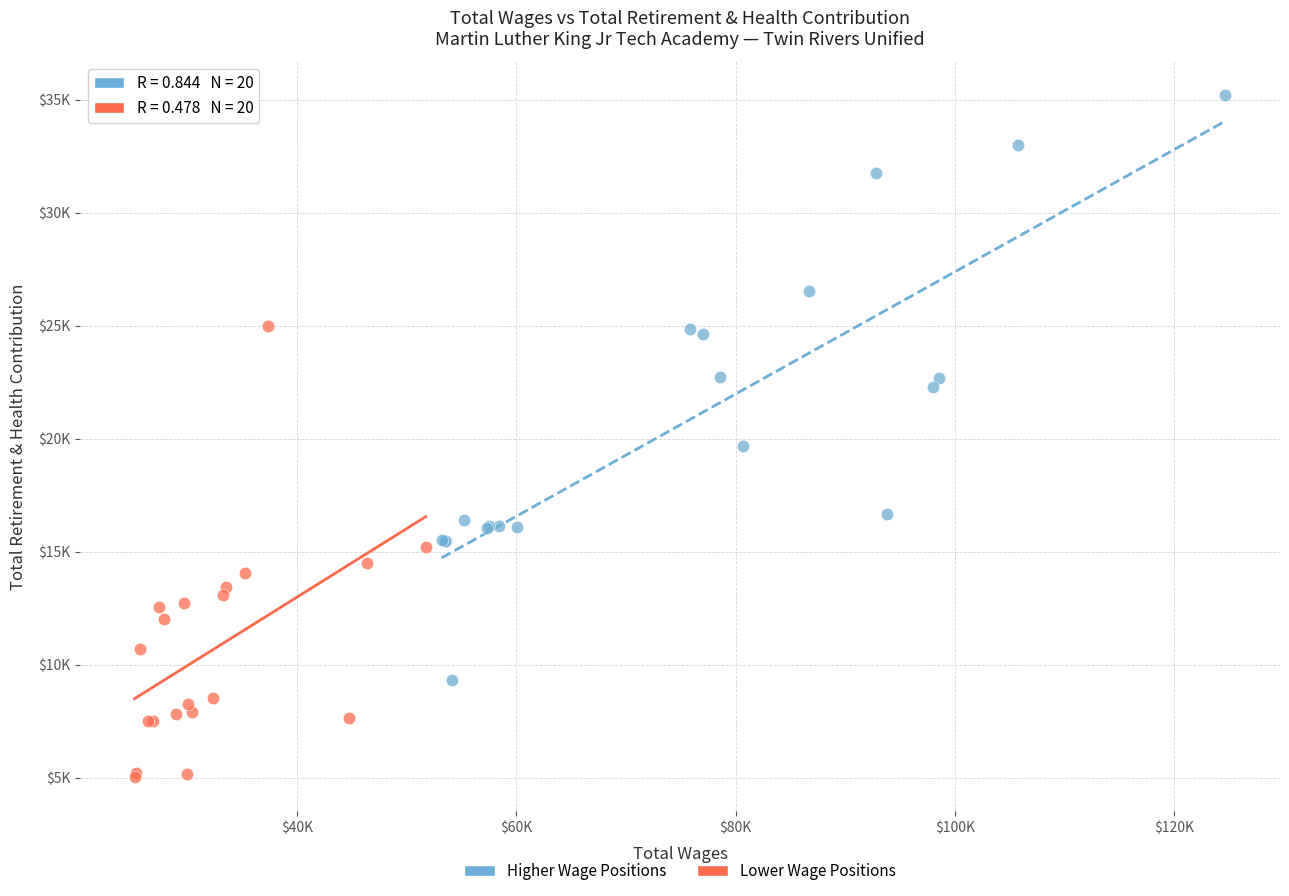

Which series has the largest Y range (max minus min)?

Higher Wage Positions